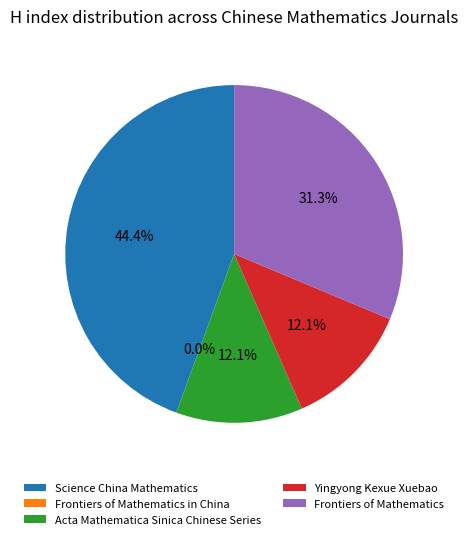

Between Frontiers of Mathematics in China and Yingyong Kexue Xuebao, which is larger?

Yingyong Kexue Xuebao